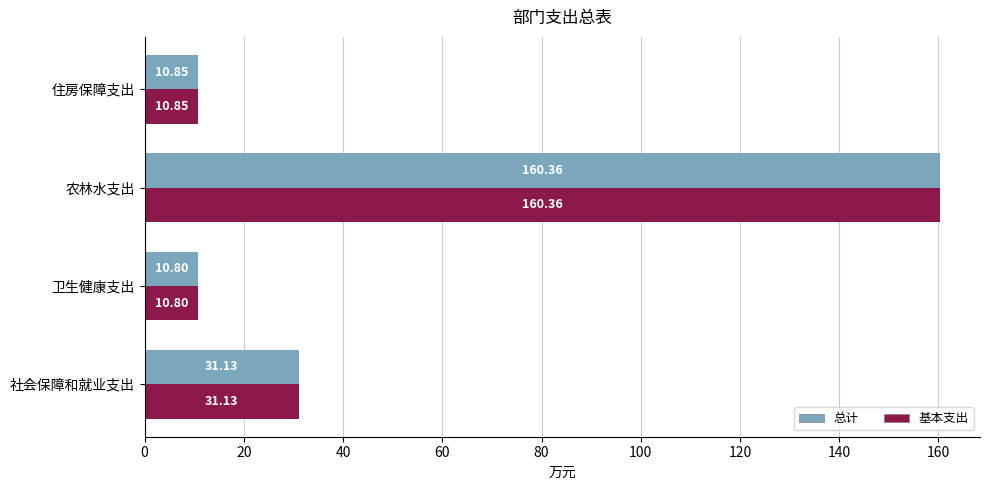

How many values in the 基本支出 series exceed 31?

2